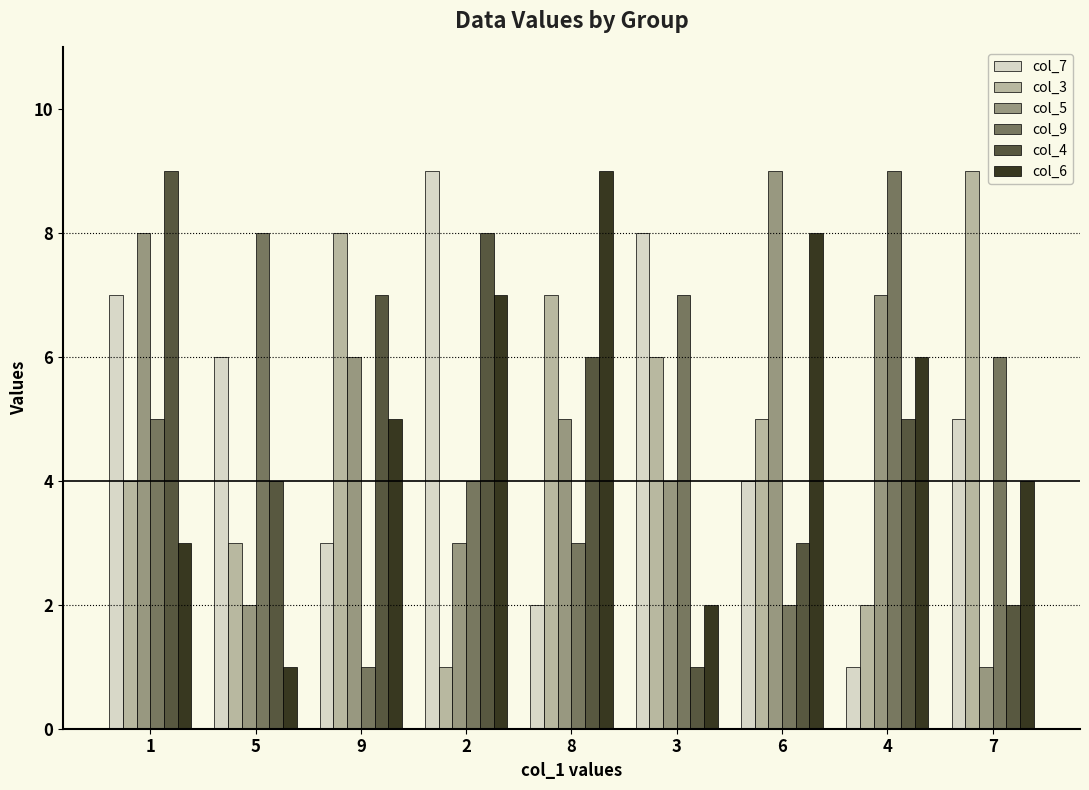

At which label does col_5 reach its peak?

6